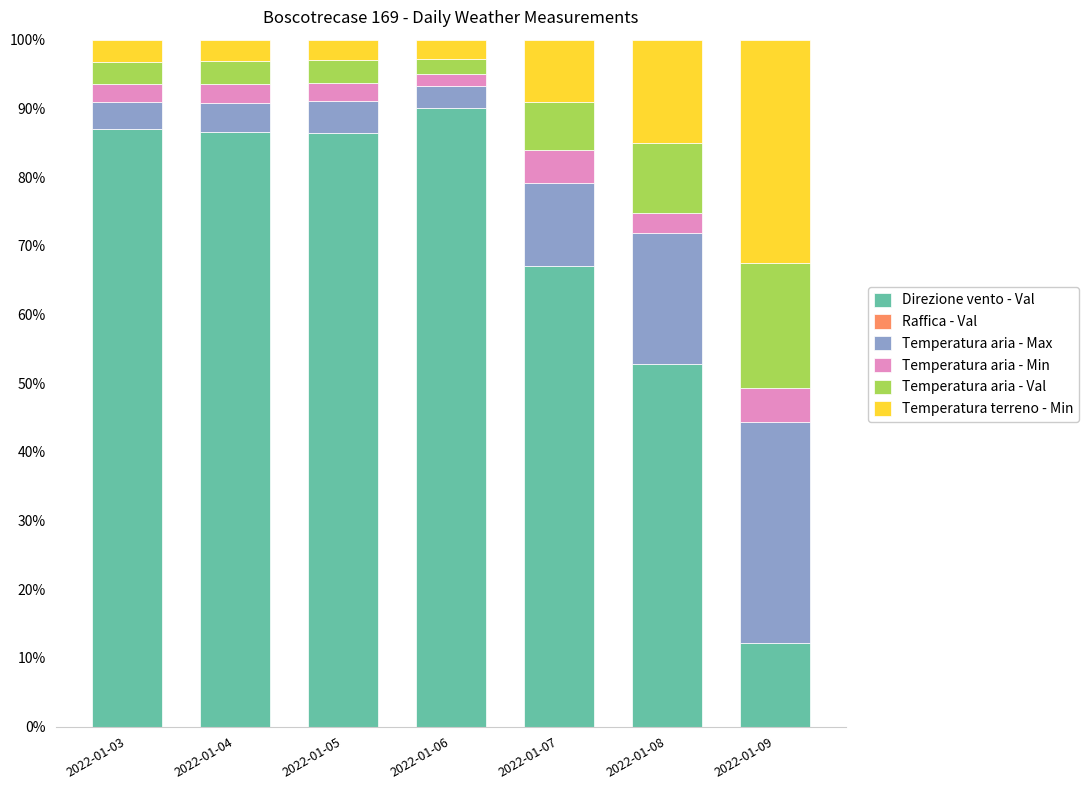

Which category has the highest value in the Direzione vento - Val series?

2022-01-06